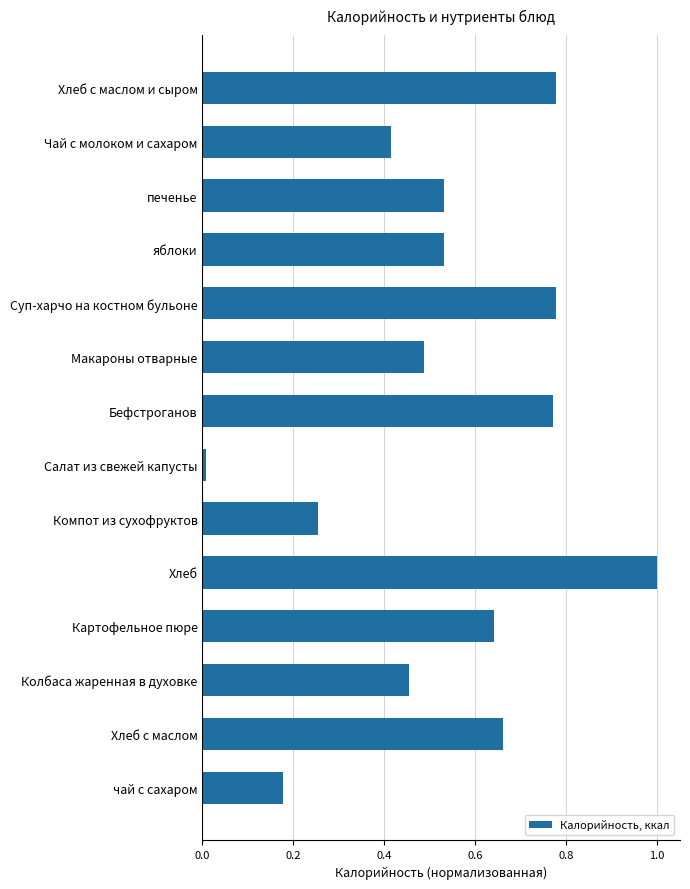

What is the difference between the maximum and minimum values?

1.0